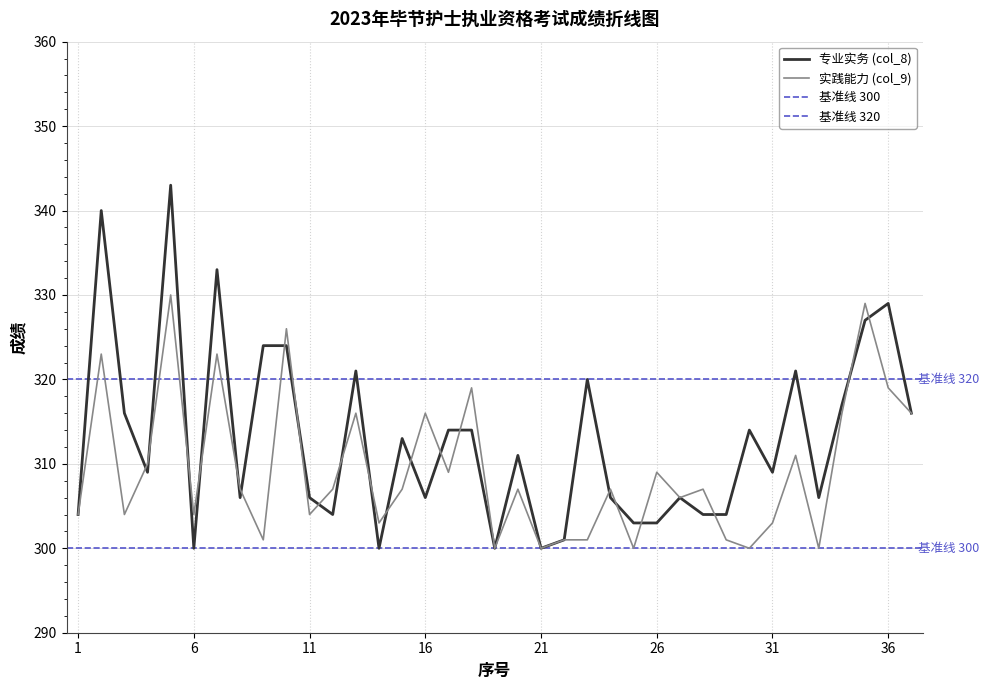

At which label is 实践能力 (col_9) closest to 315?

13